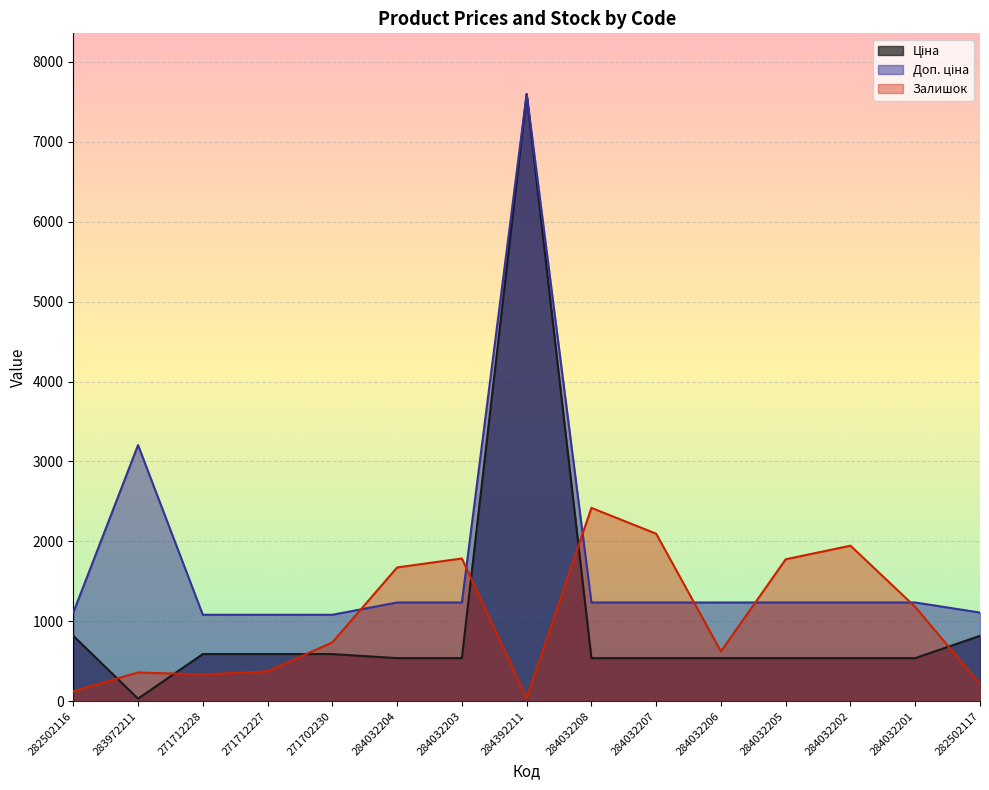

What is the minimum value shown in the chart?

32.0